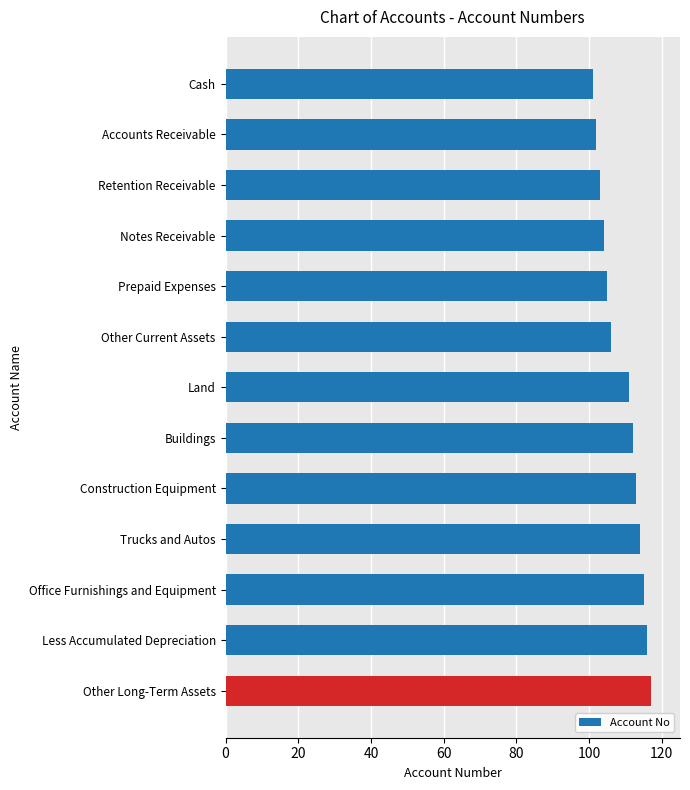

Which has a higher value, Trucks and Autos or Other Current Assets?

Trucks and Autos